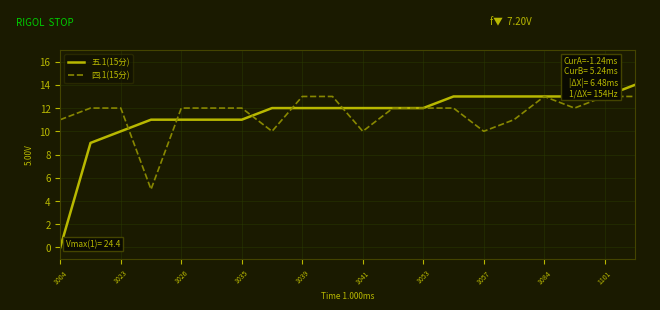

What is the maximum value for 五.1(15分)?

14